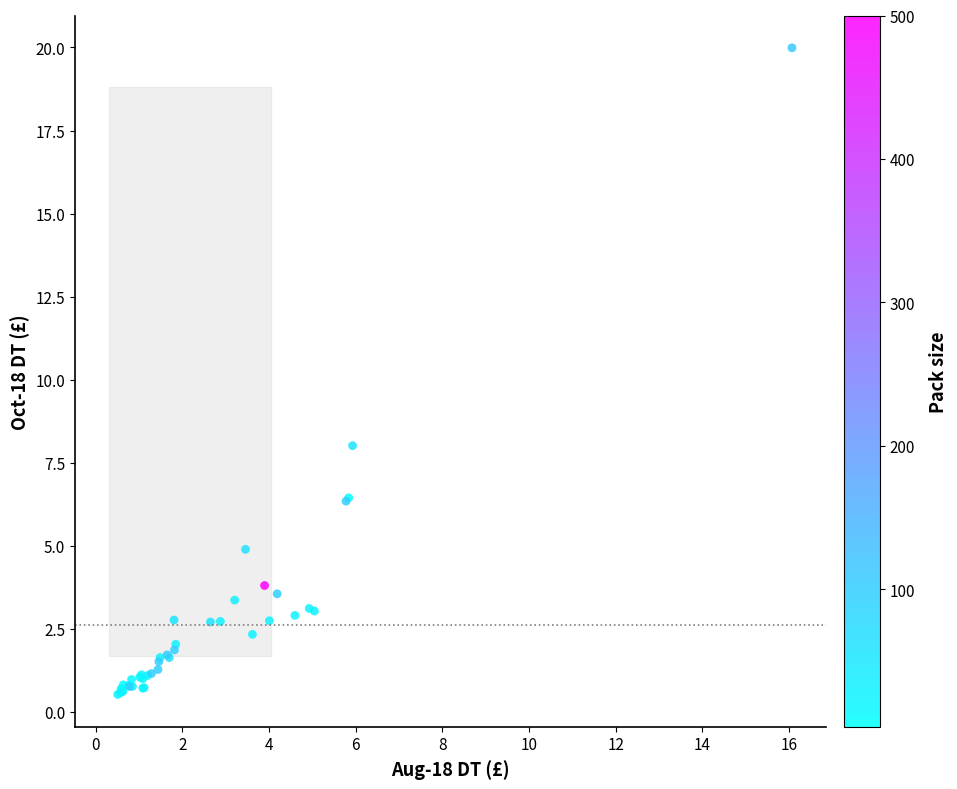

What Y value in the scatter plot is closest to 10?

8.0